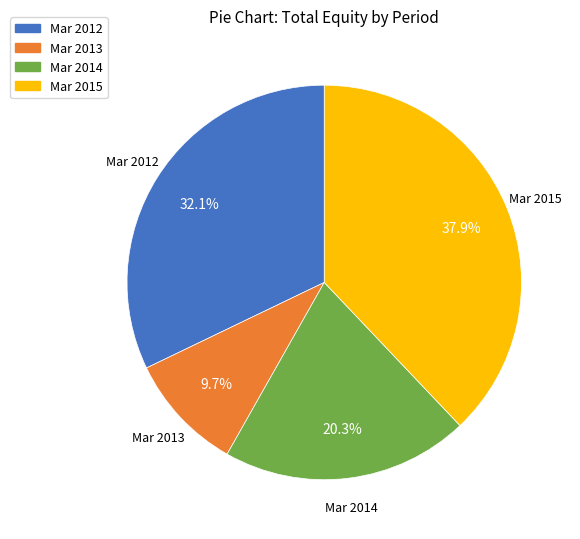

Is there a majority slice in this chart?

No